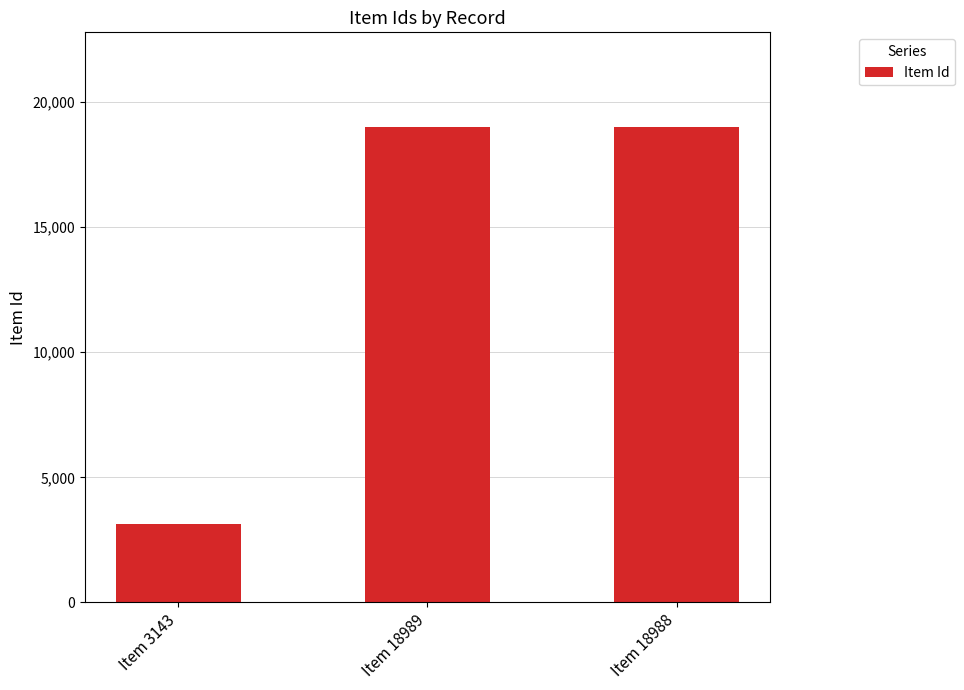

Is it true that the value at Item 18988 is 10343?

False